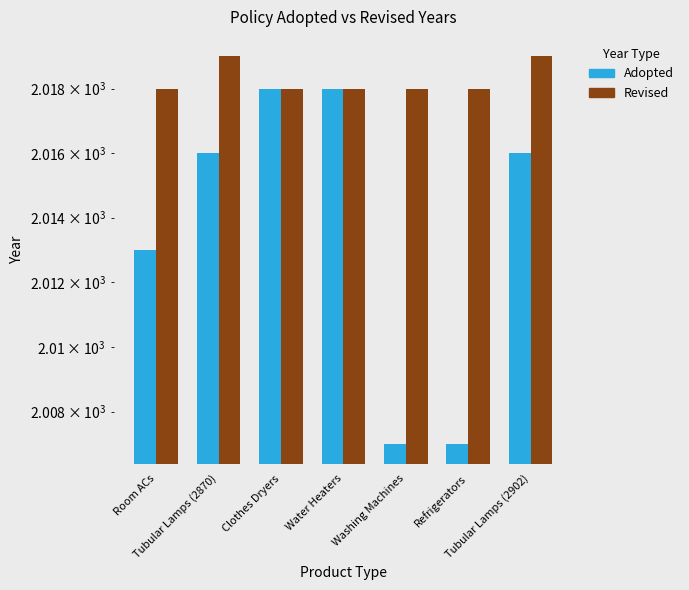

Which has a higher value, Clothes Dryers or Tubular Lamps (2902)?

Clothes Dryers